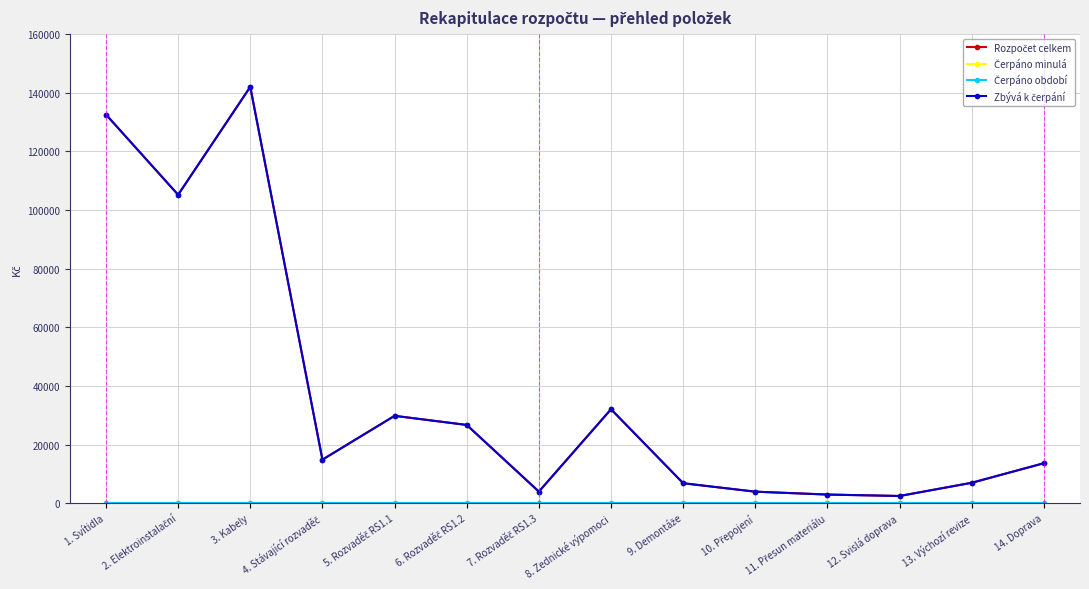

Is this an area chart (filled region under the line)?

No